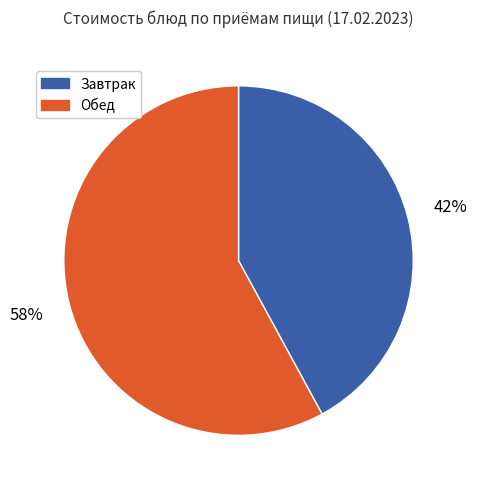

Is there a majority slice in this chart?

Yes